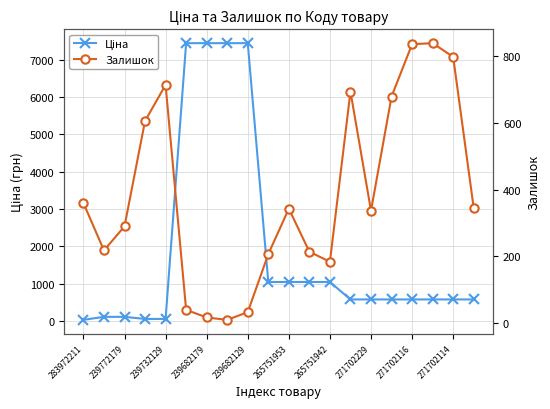

How many intersections are there between Залишок and Ціна?

5